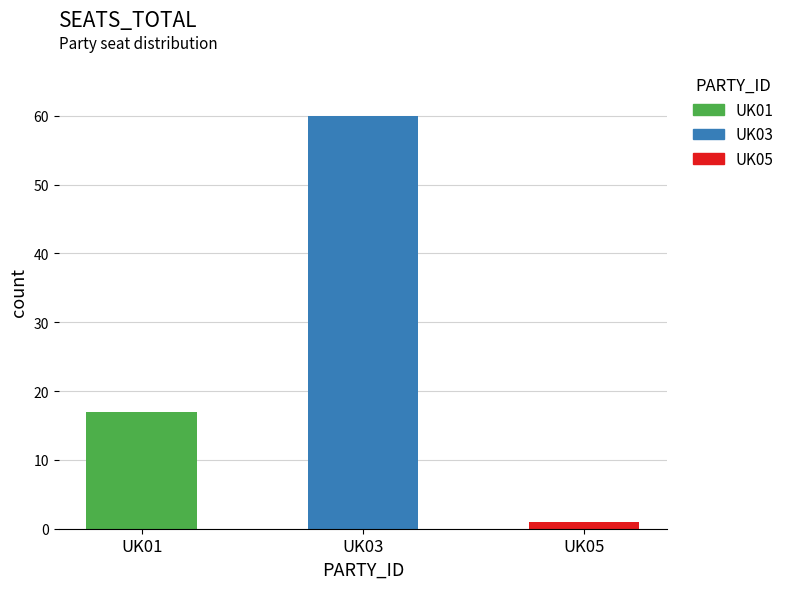

Reading left to right, what are all the values shown in this chart?

17	60	1